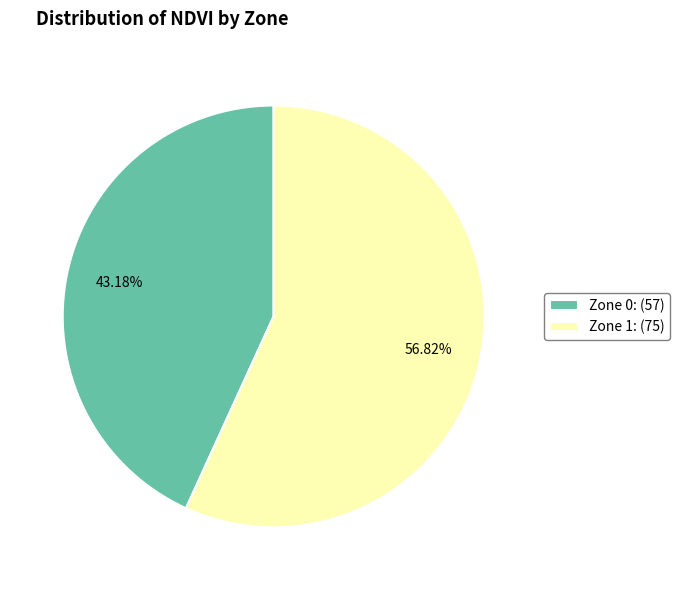

Count the number of slices in the pie.

2